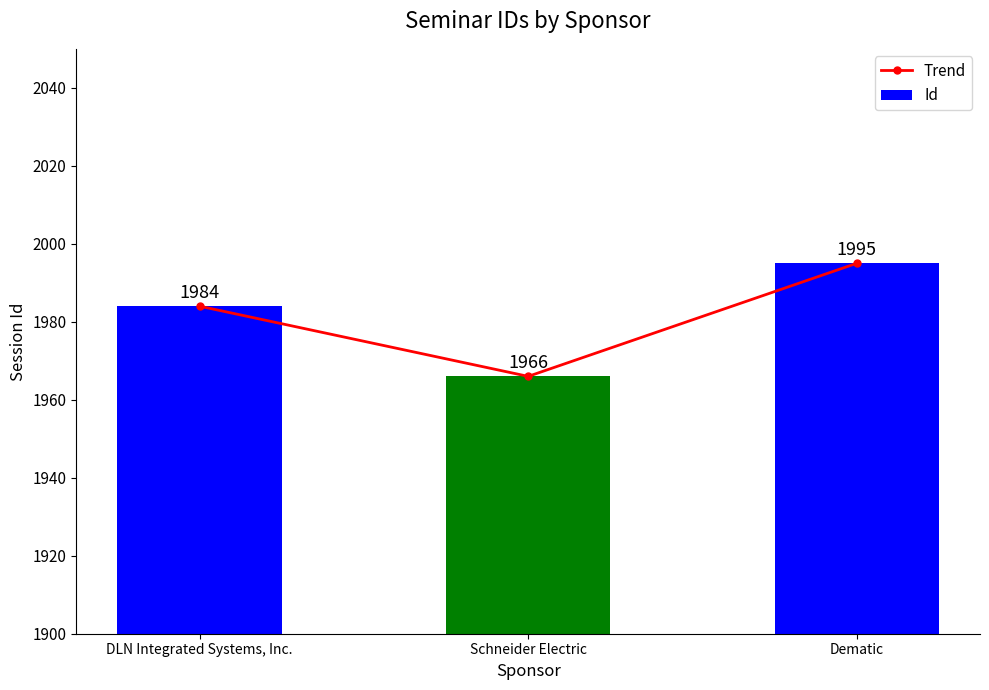

How many groups of bars are there?

3